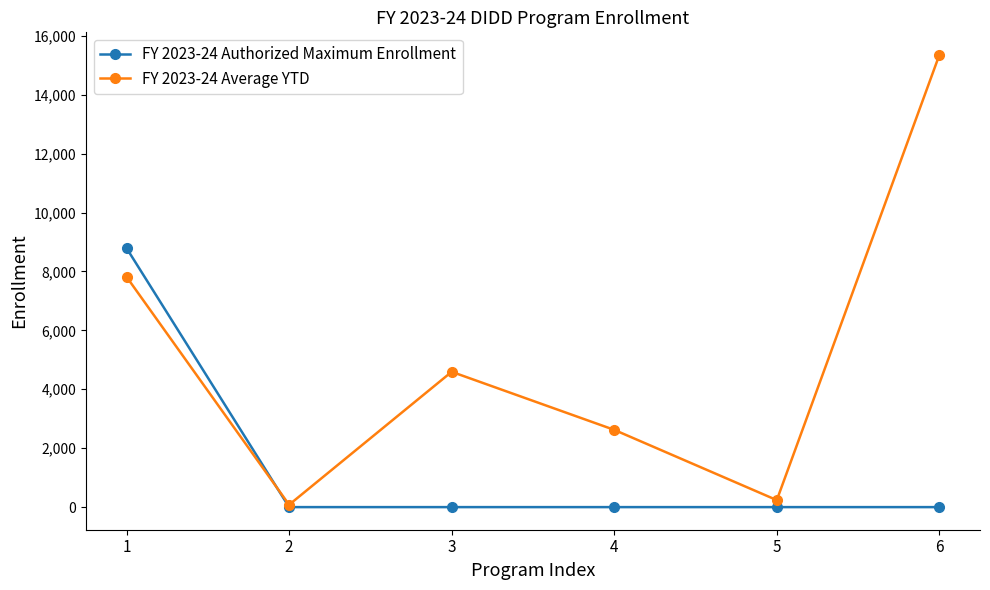

Reading left to right, list all the values displayed in this chart.

FY 2023-24 Authorized Maximum Enrollment: 1=8791.0	2=0.0	3=0.0	4=0.0	5=0.0	6=0.0
FY 2023-24 Average YTD: 1=7816.5	2=80.0	3=4593.0	4=2622.5	5=237.0	6=15349.0